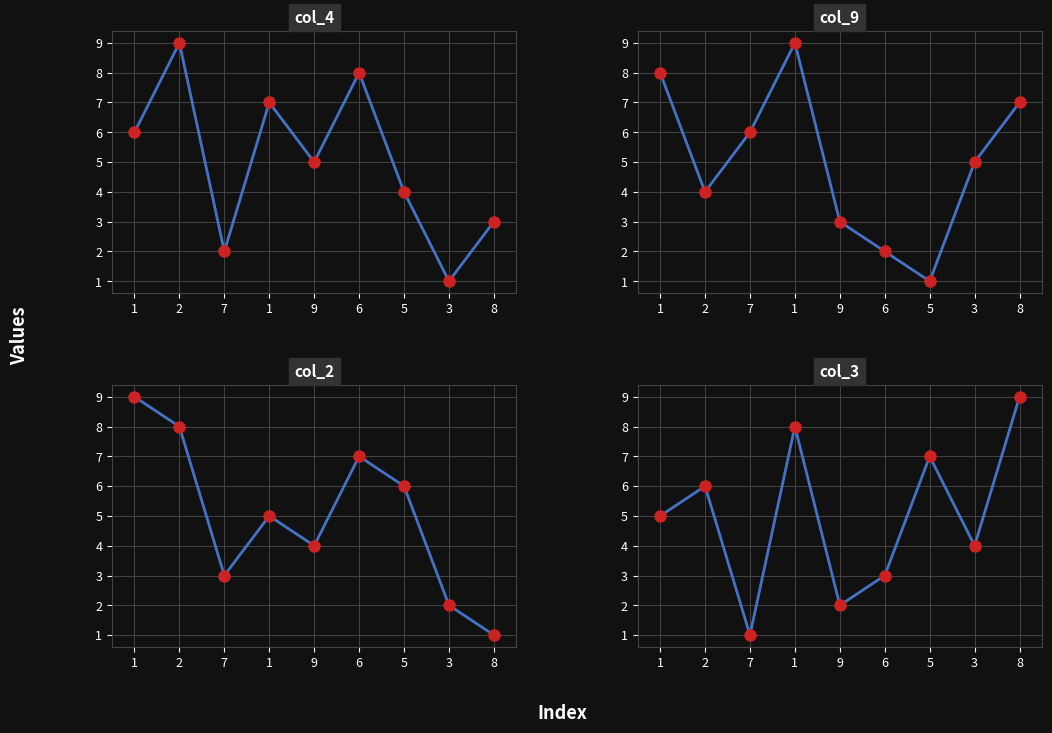

What is the difference between the col_4 values at 3 and 8?

2